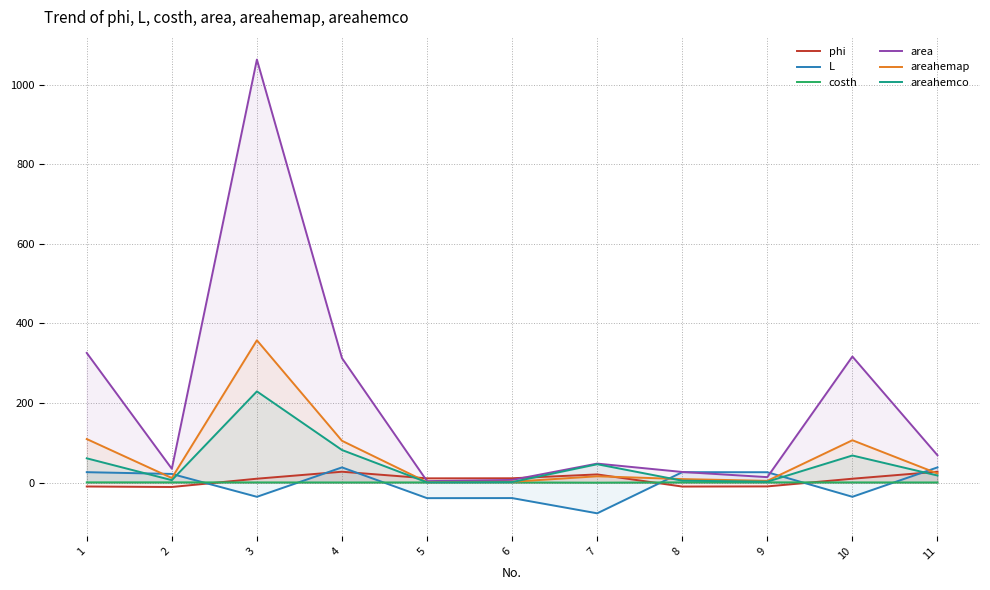

In costh, how many points are lower than both neighbors (excluding endpoints)?

2